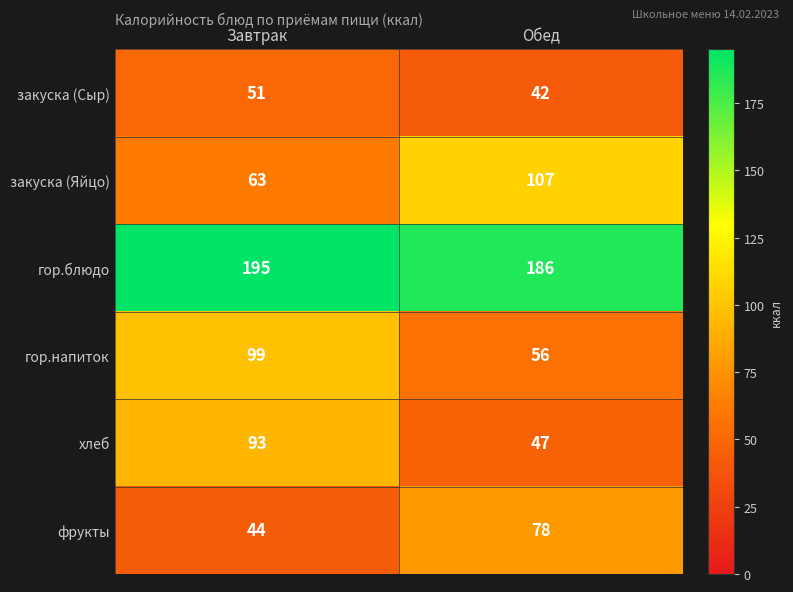

What is the difference between the maximum and minimum values in the гор.блюдо series?

9